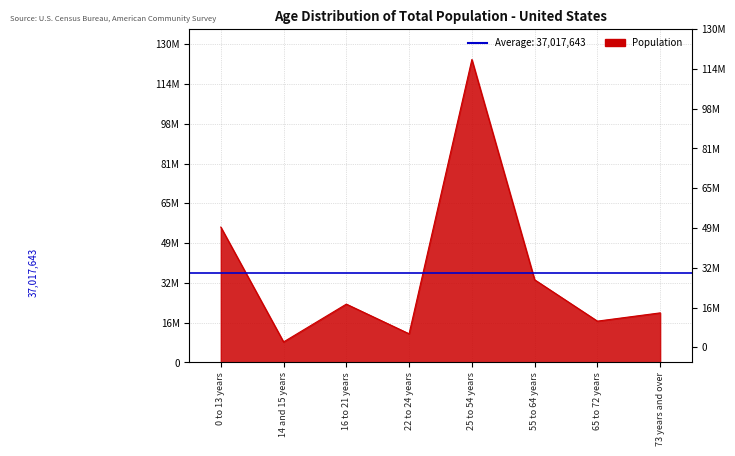

What is the difference between the maximum and minimum values?

116306210